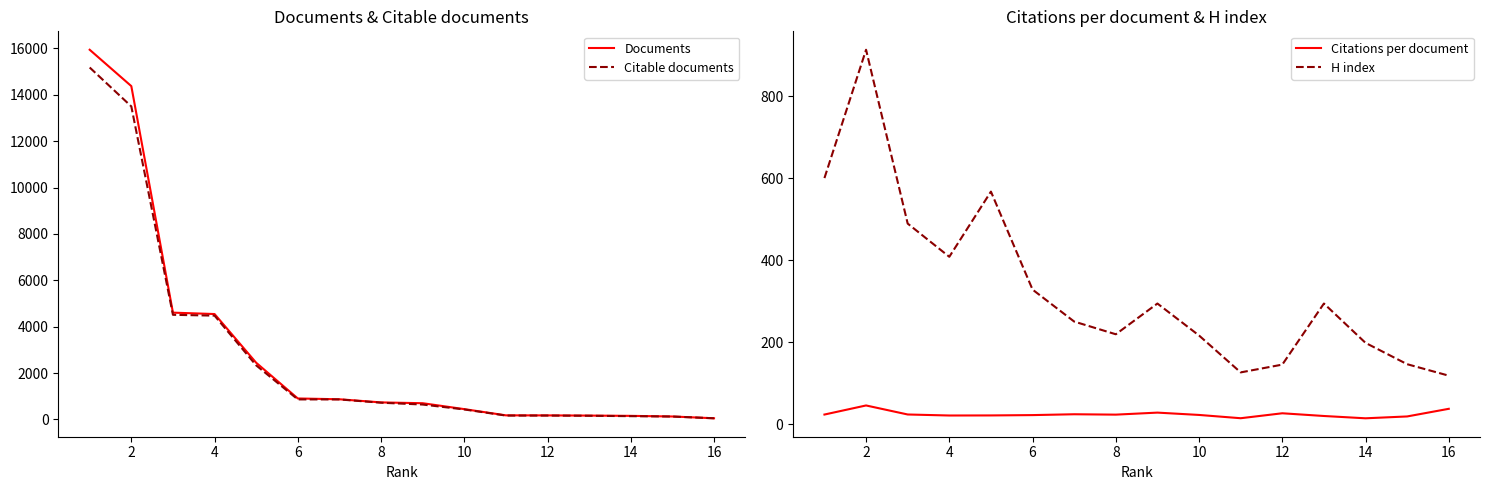

True or false: Citations per document and Documents cross at least once.

False